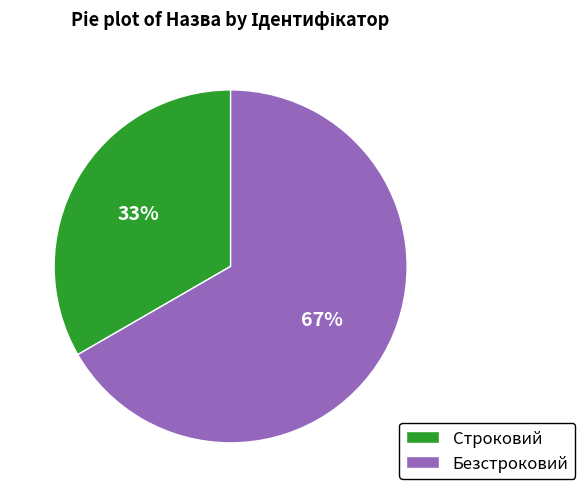

True or false: Безстроковий accounts for 79% of the total.

False